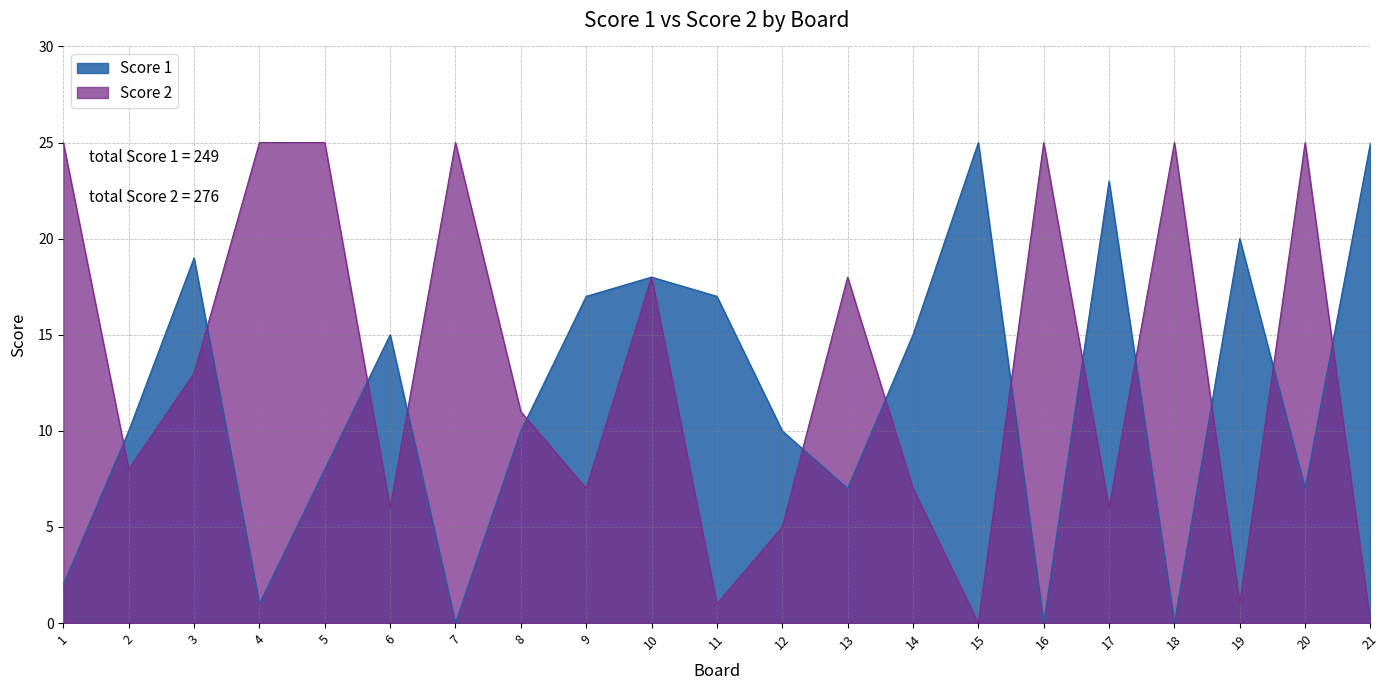

What is the difference between the Score 2 values at 3 and 17?

7